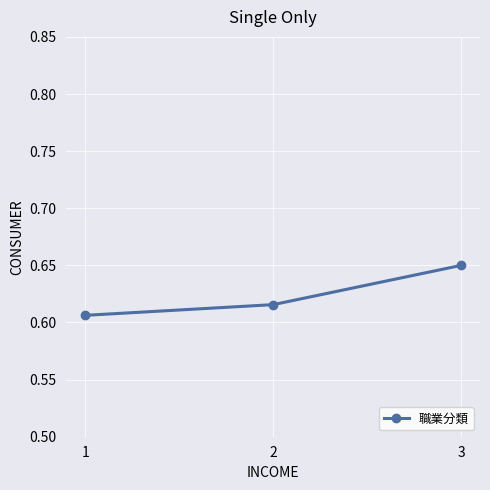

Count the number of data series in this chart.

1